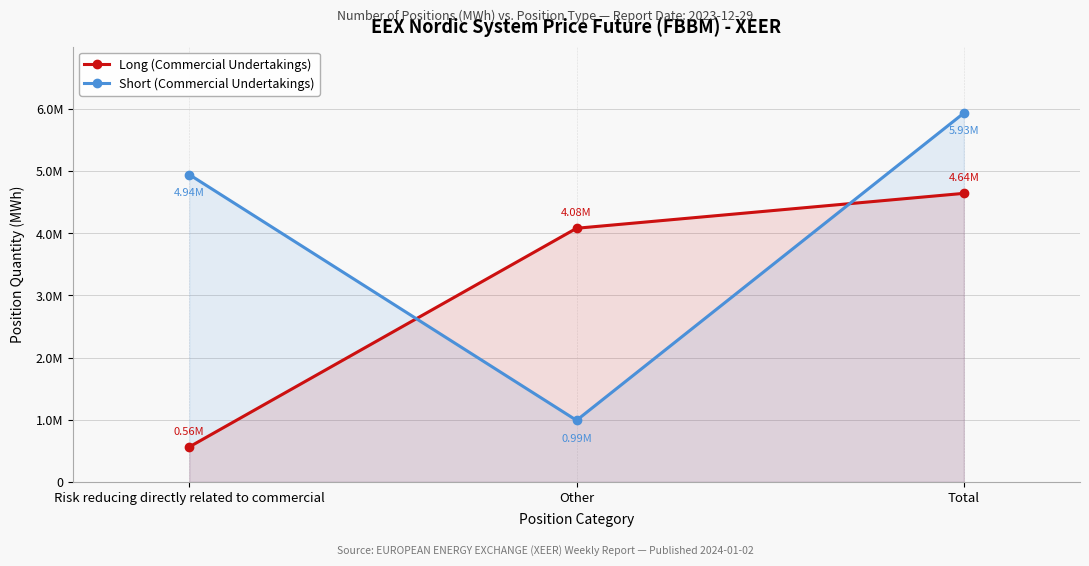

Is it true that Long (Commercial Undertakings) equals 145739 at Risk reducing directly related to commercial?

False